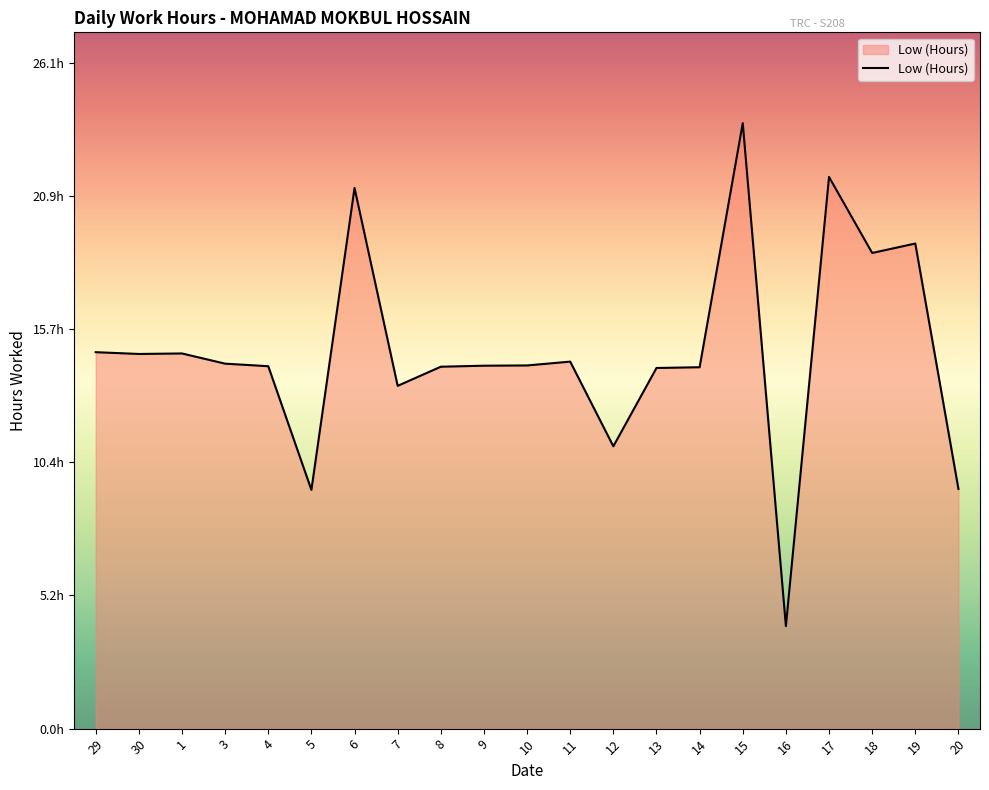

What is the value of the 15th point from the left?

14.2